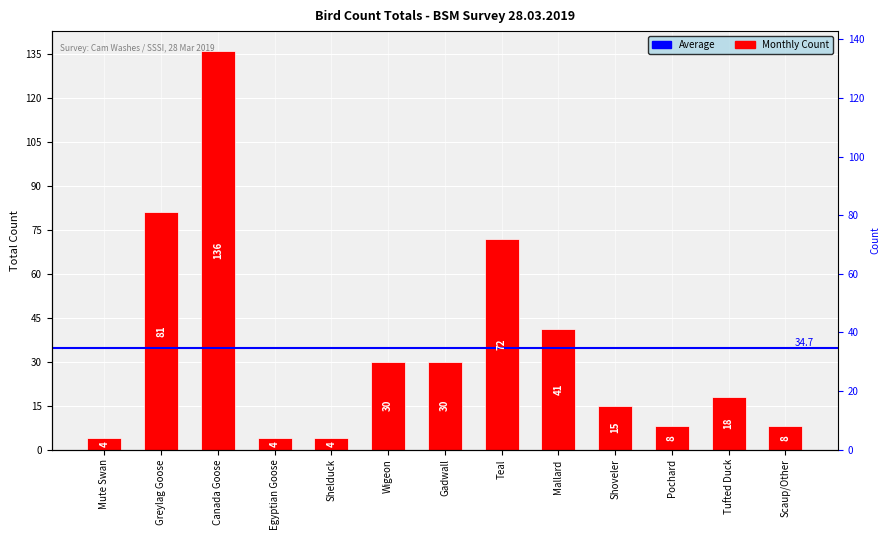

Reading right to left, transcribe all the data shown in this chart.

Scaup/Other=8	Tufted Duck=18	Pochard=8	Shoveler=15	Mallard=41	Teal=72	Gadwall=30	Wigeon=30	Shelduck=4	Egyptian Goose=4	Canada Goose=136	Greylag Goose=81	Mute Swan=4